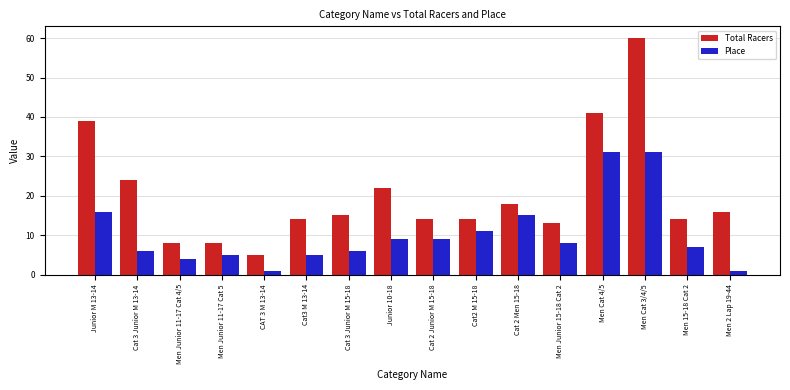

List the series in order of their peak value, highest first.

Total Racers, Place